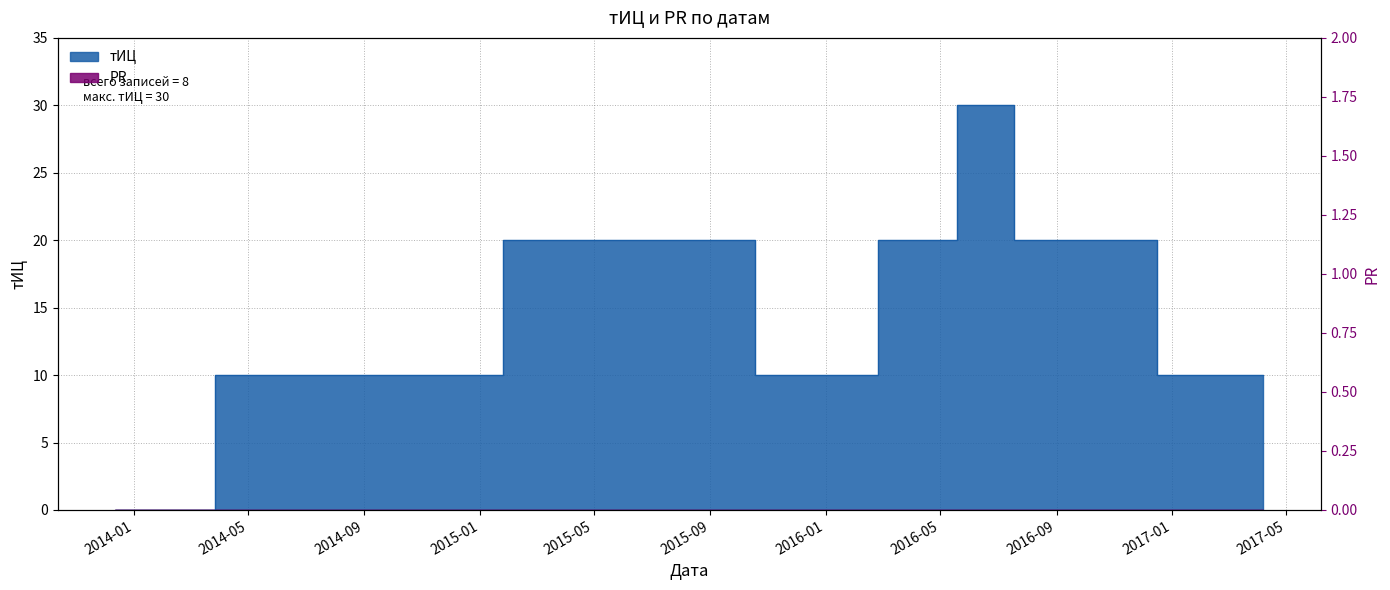

Does the chart have visible grid lines?

Yes